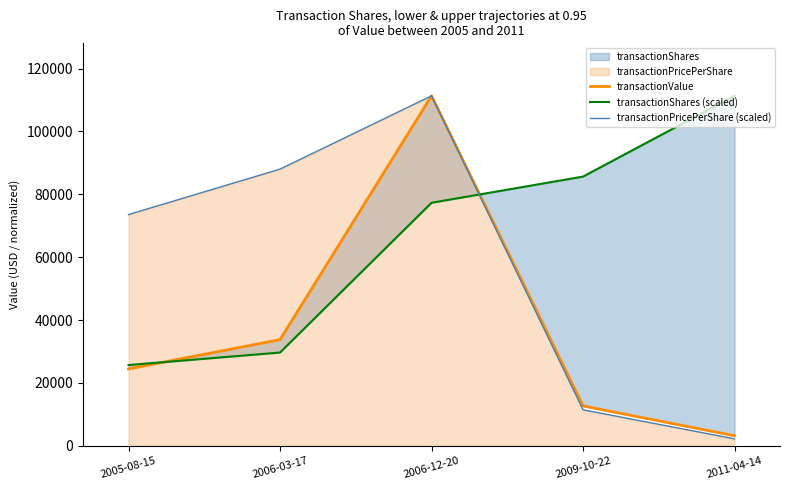

How many values in the transactionShares (scaled) series exceed 77325?

3